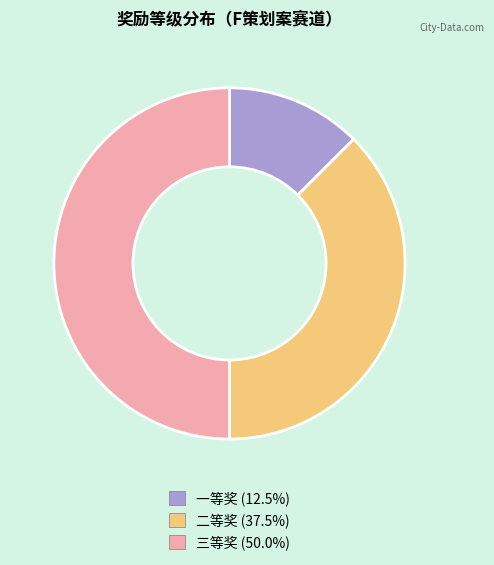

Does 二等奖 account for over 50% of the chart?

No